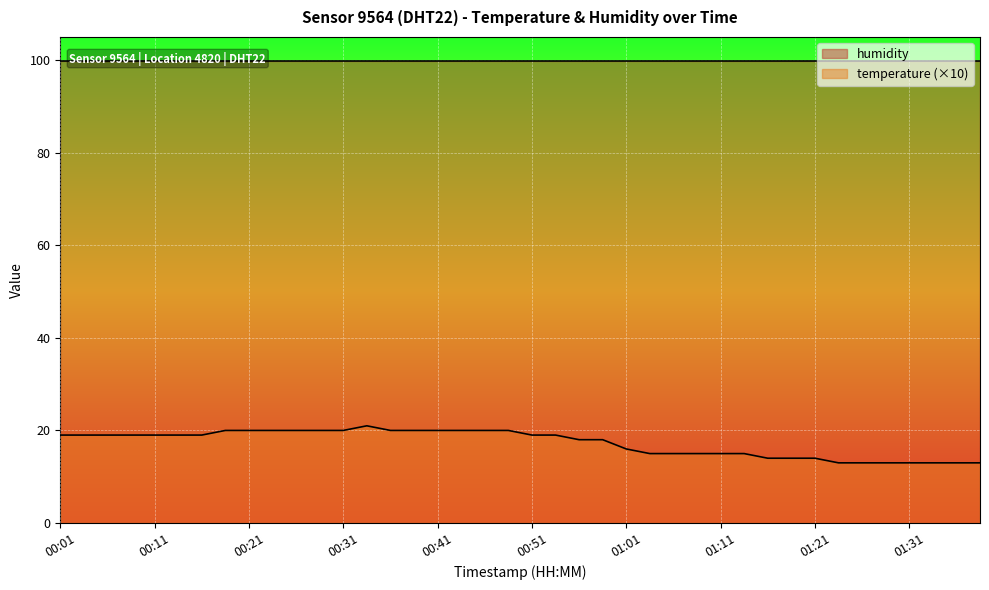

What is the value of the 23rd point from the left?

18